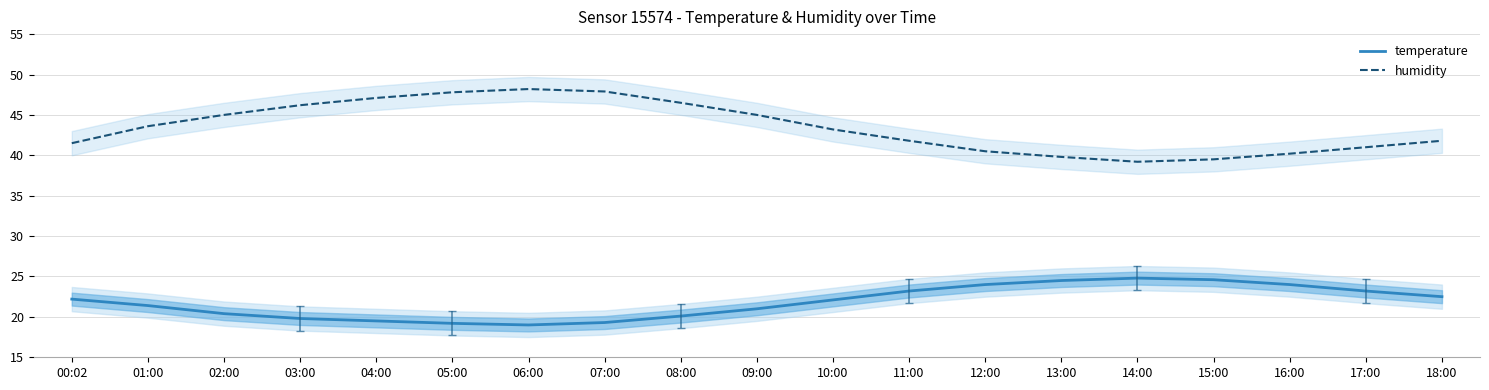

True or false: temperature and humidity cross at least once.

False